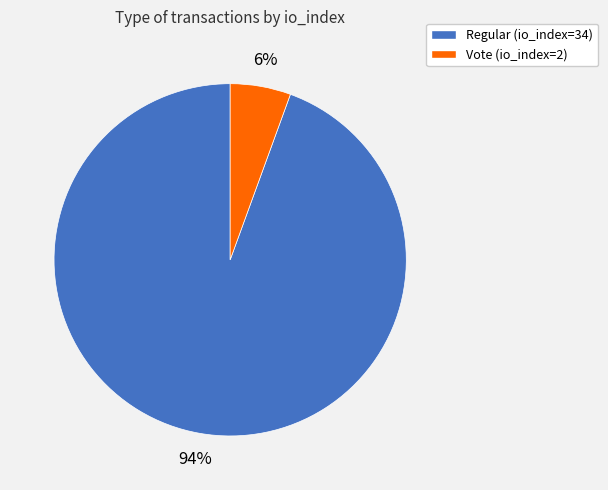

To the nearest percent, what is the average slice percentage?

50%